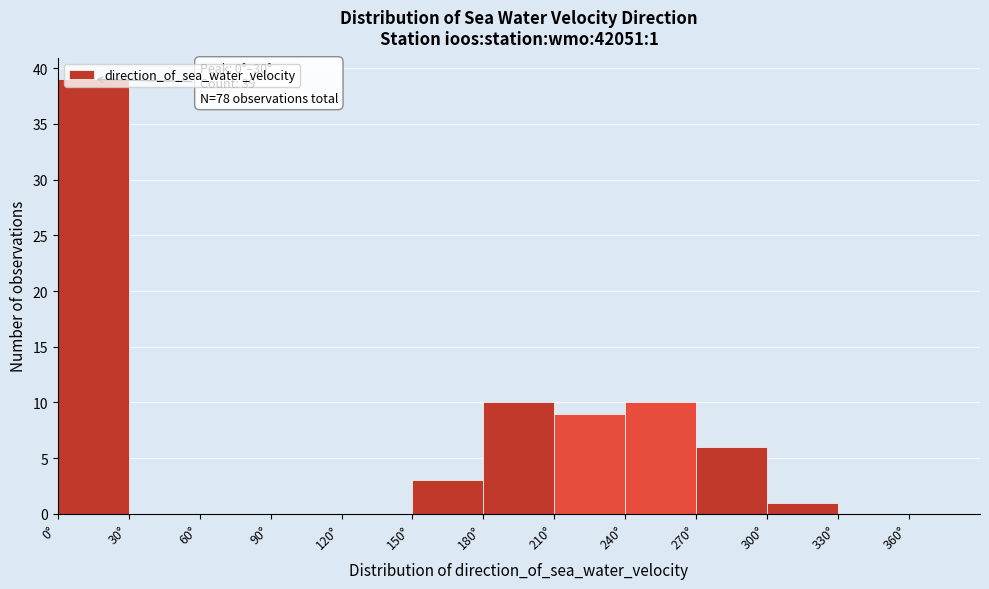

Over which range of the x-axis is the bar tallest?

0 to 30